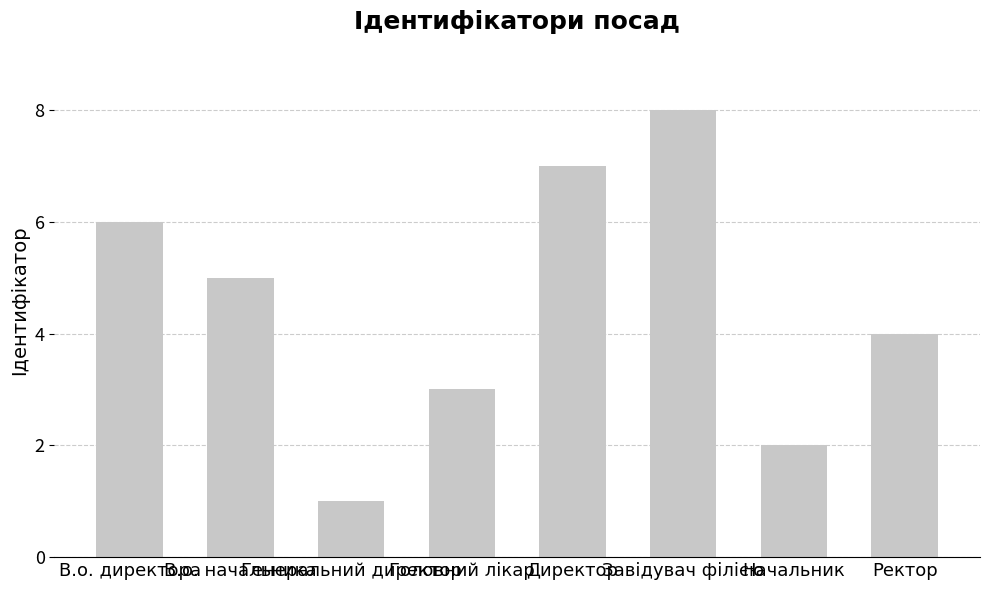

What position from the left is Головний лікар?

4